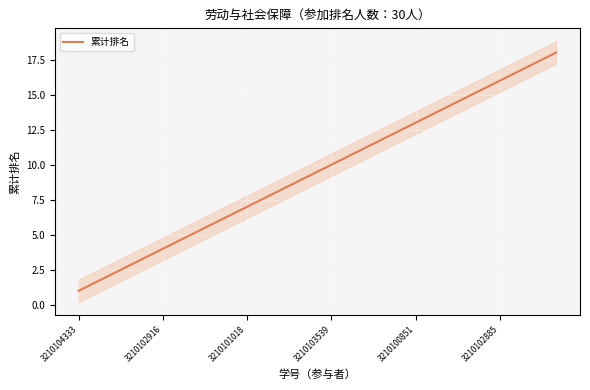

What is the label of the 1st point from the left?

3210104333